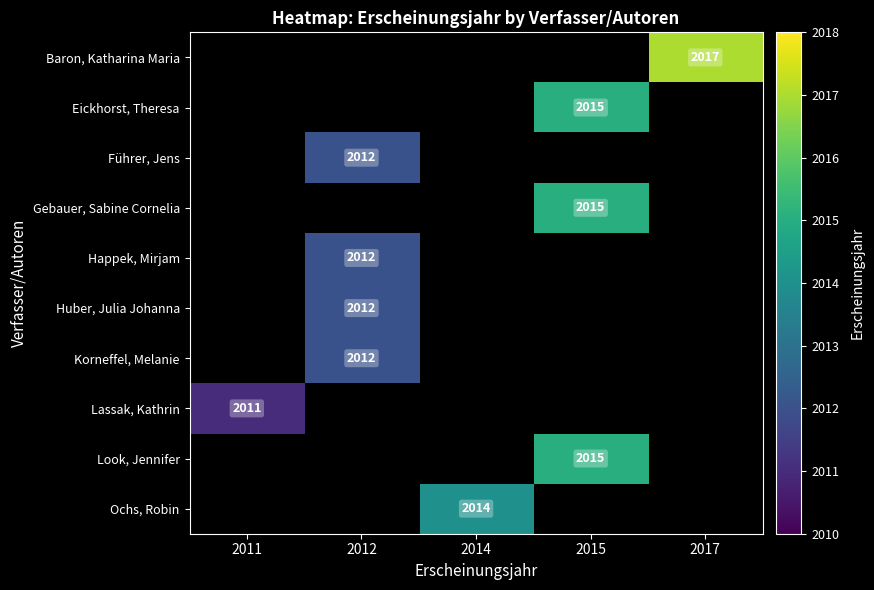

What is the smallest value displayed?

2011.0